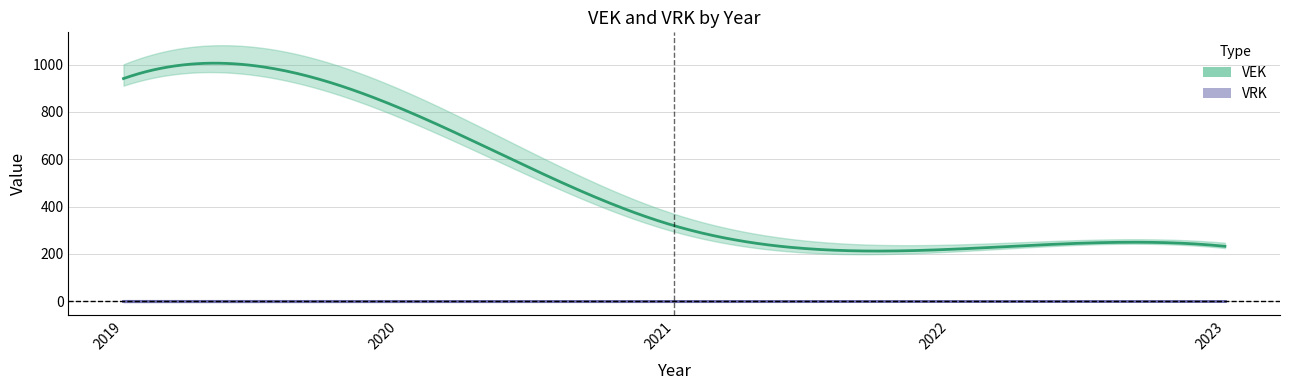

The VEK series shows 319 at 2021. True or false?

True